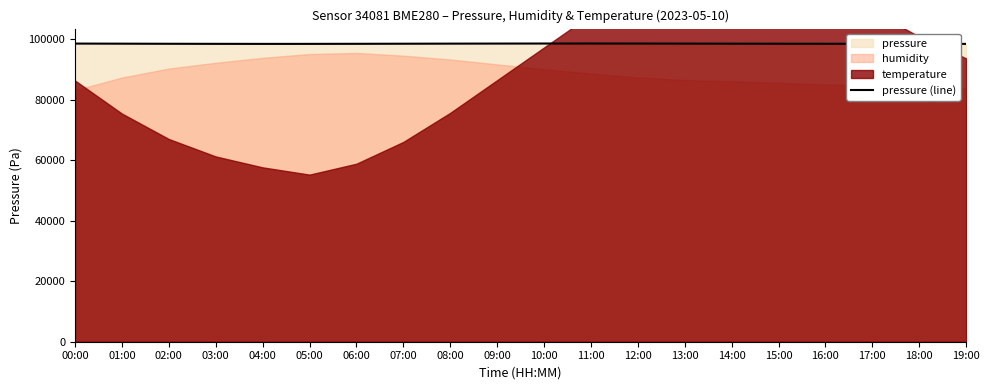

Which category has the highest value across all series?

11:00